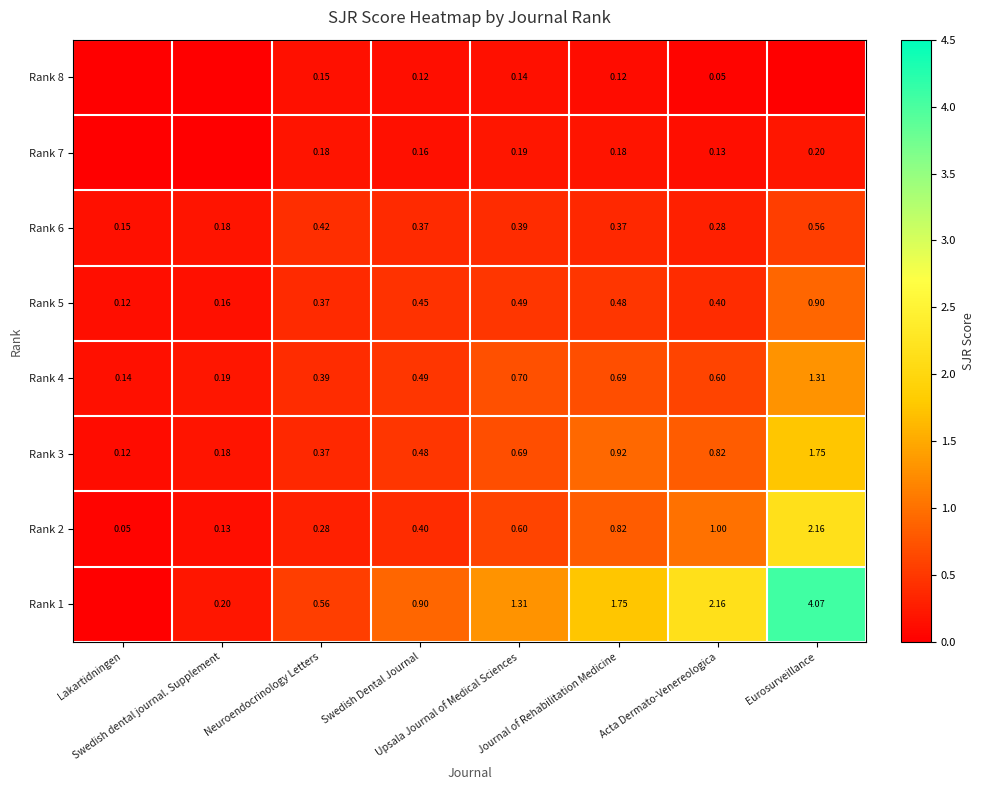

What is the highest value of the Rank 1 series?

4.1